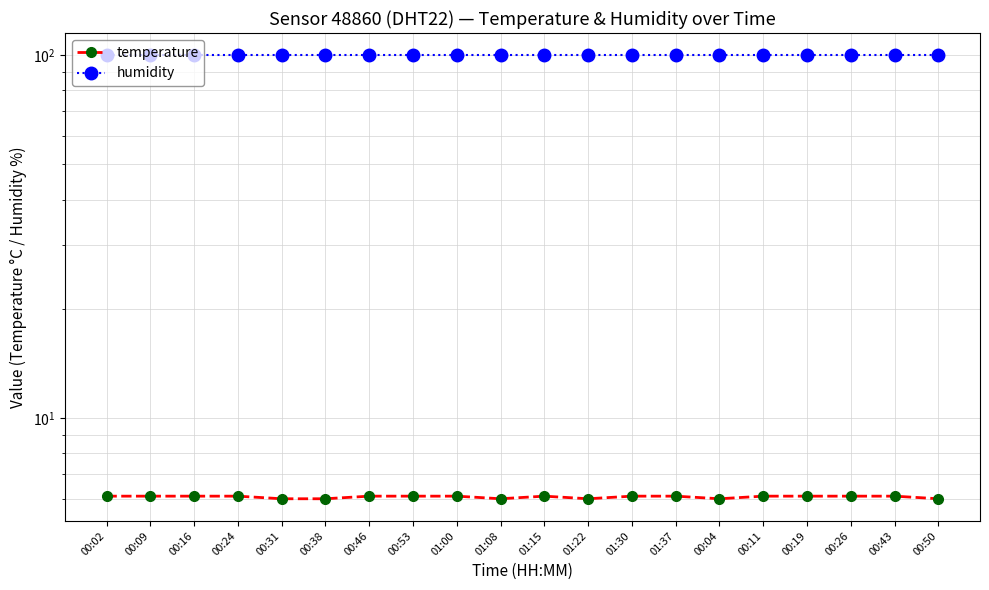

What are all the series names shown in the legend?

temperature, humidity